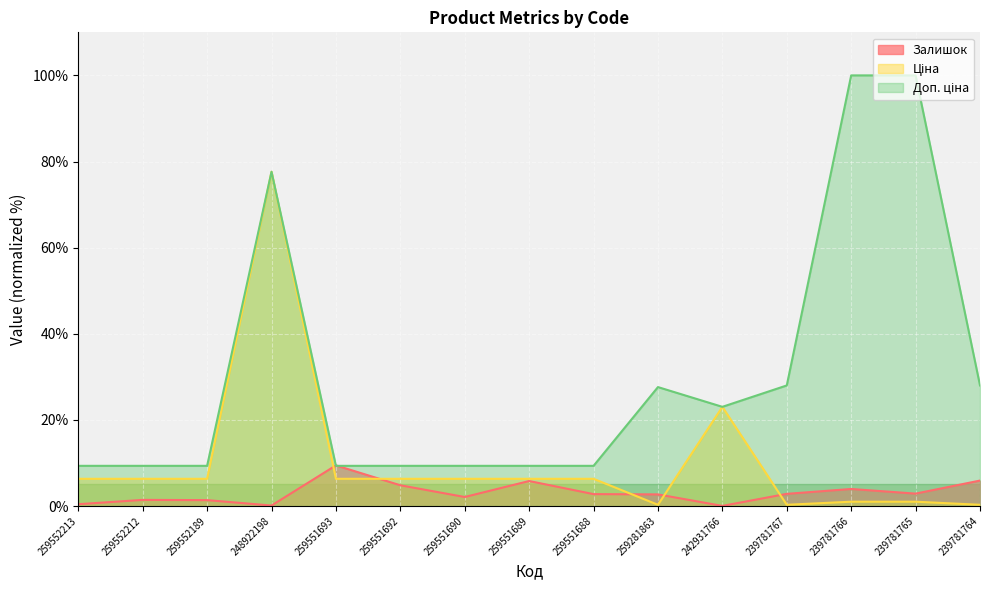

How many series are shown in this chart?

3